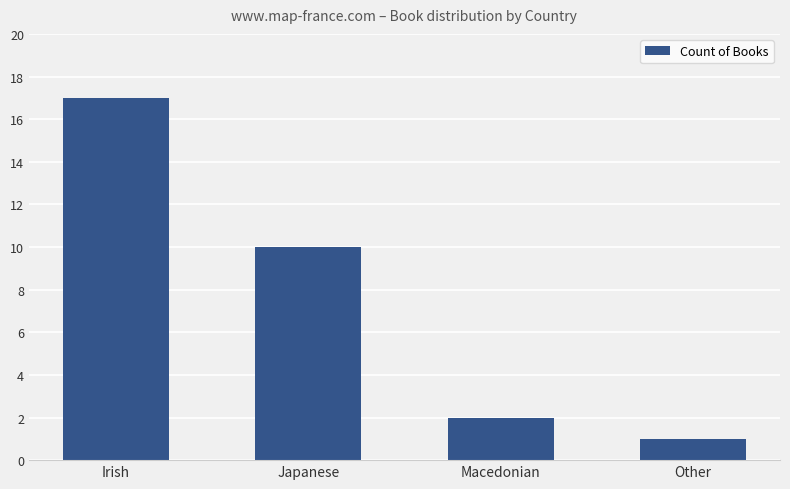

Is it true that the value at Macedonian is 1?

False